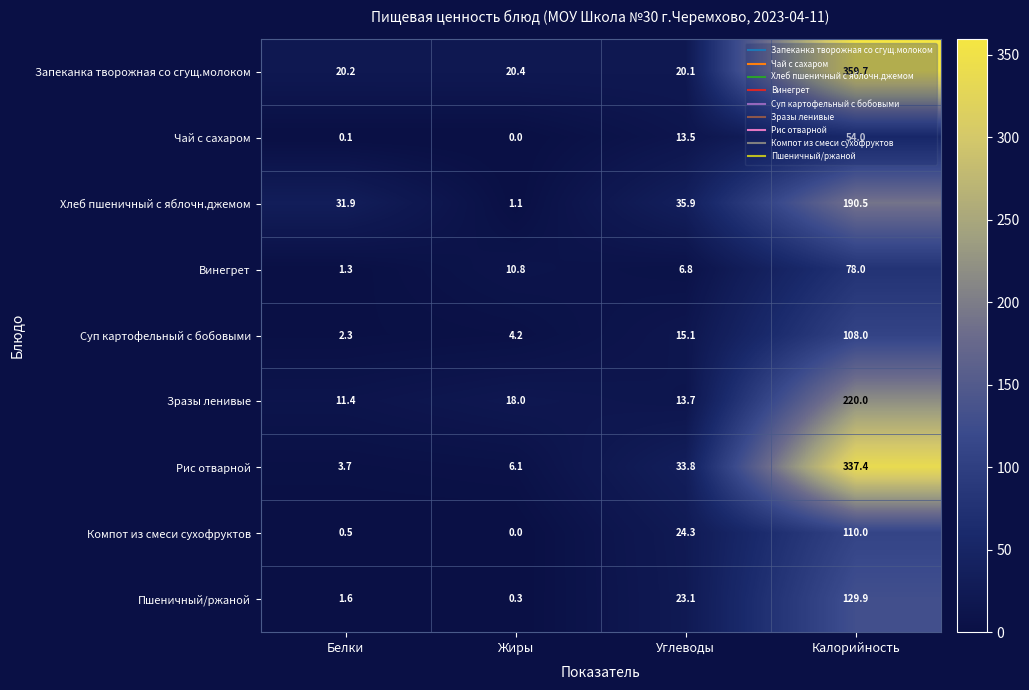

What is the difference between the maximum and minimum values in the Хлеб пшеничный с яблочн.джемом series?

189.4